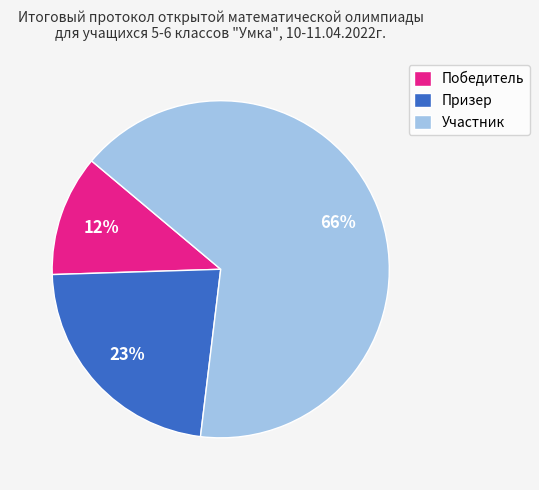

What percentage is the Победитель slice, to the nearest percent?

12%